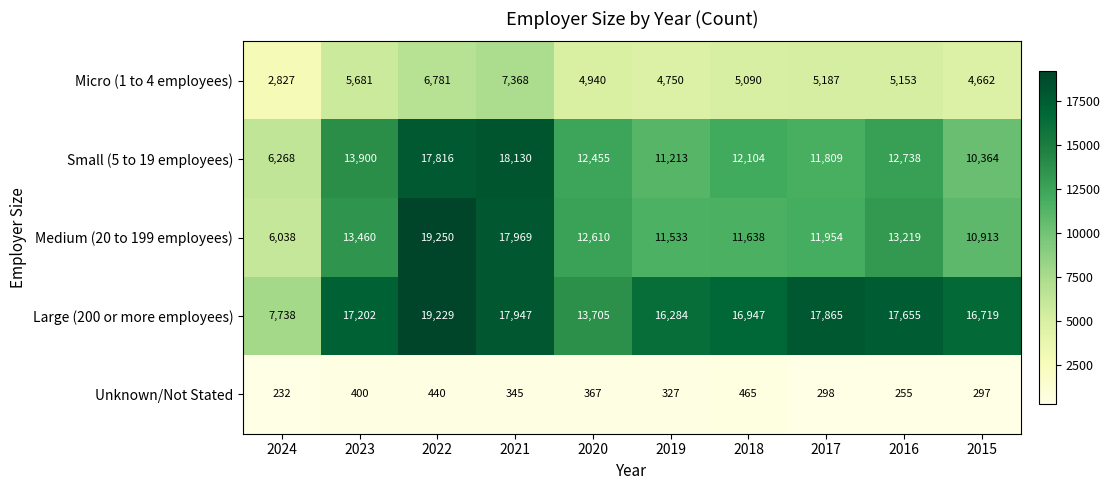

At 2015, list the series in order from smallest to largest.

Unknown/Not Stated, Micro (1 to 4 employees), Small (5 to 19 employees), Medium (20 to 199 employees), Large (200 or more employees)